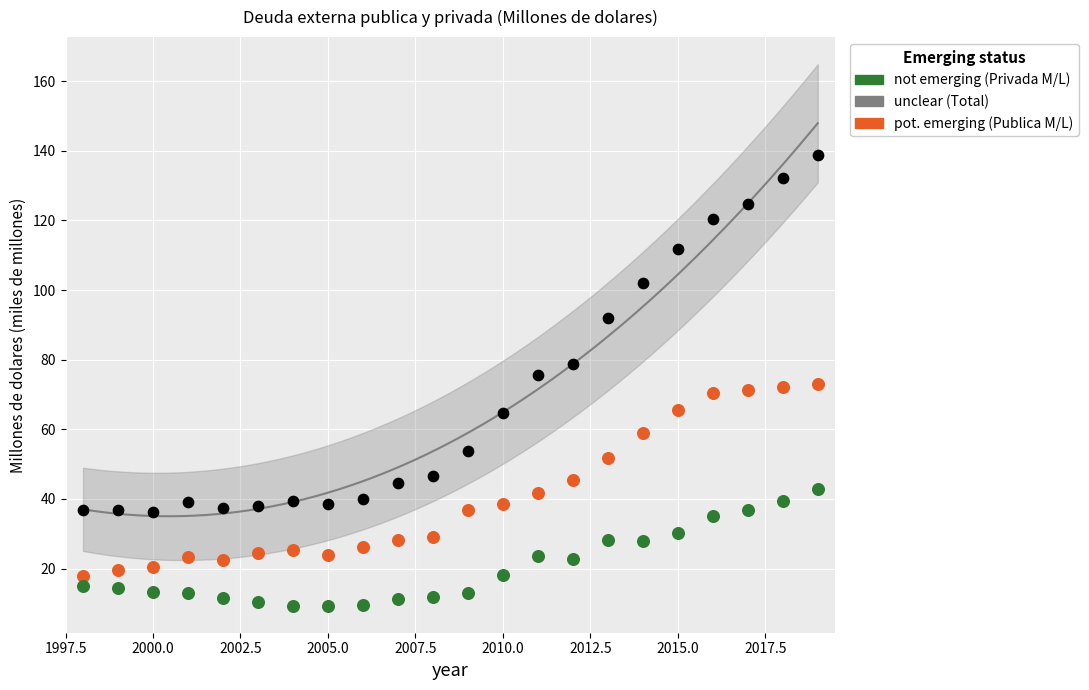

Which series has the widest spread of Y values?

unclear (Total)